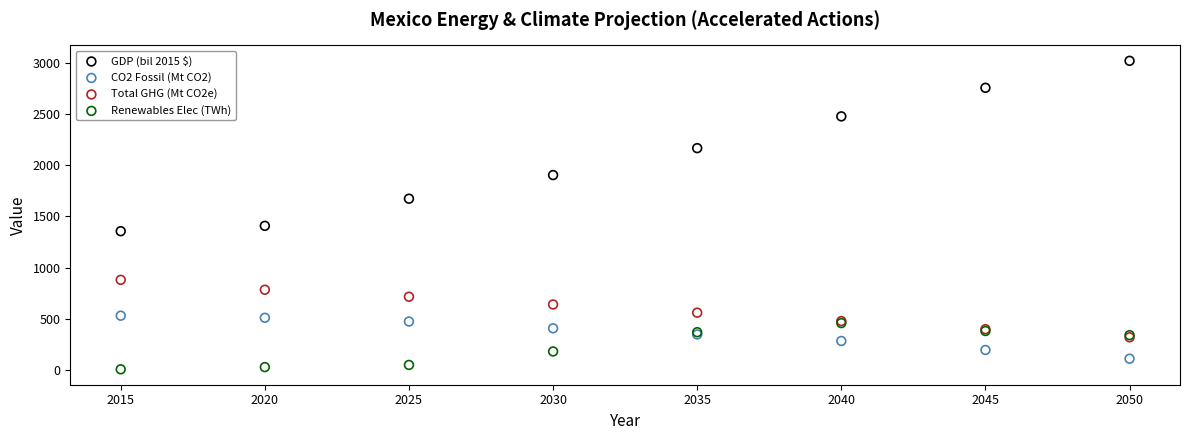

Across all series, what Y value is closest to 1513?

1407.9